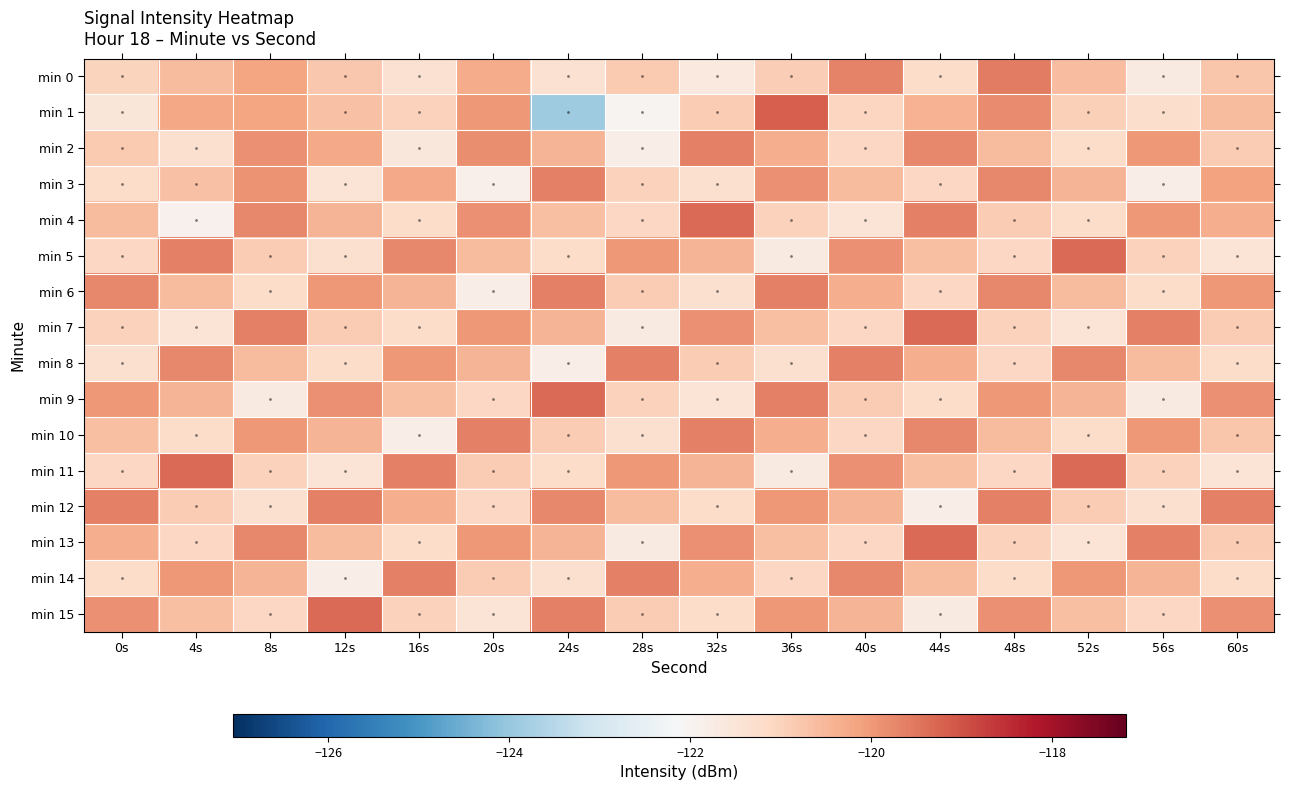

Between 20s and 40s, which series saw the biggest shift?

min 4